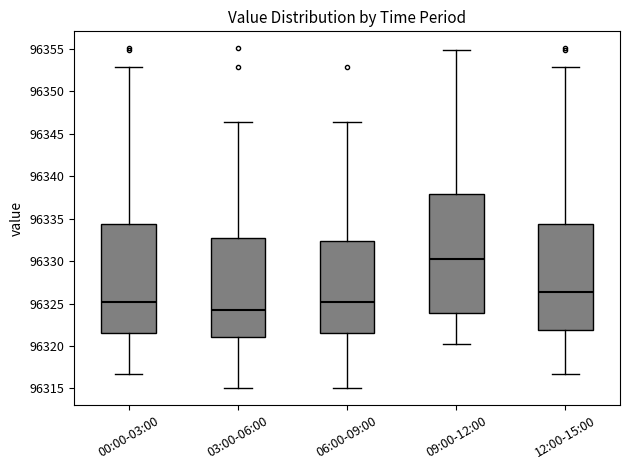

Reading left to right, transcribe this box plot: for each box, give where its median line is, the range the box spans, and where its two whiskers end, as read against the y-axis. The values are not printed on the chart, so give them approximately, as read against the axis.

00:00-03:00: median 96325.0, box 96321.5 to 96334.5, whiskers 96316.5 to 96353.0
03:00-06:00: median 96324.5, box 96321.0 to 96332.5, whiskers 96315.0 to 96346.5
06:00-09:00: median 96325.0, box 96321.5 to 96332.5, whiskers 96315.0 to 96346.5
09:00-12:00: median 96330.0, box 96324.0 to 96338.0, whiskers 96320.0 to 96355.0
12:00-15:00: median 96326.5, box 96322.0 to 96334.5, whiskers 96316.5 to 96353.0